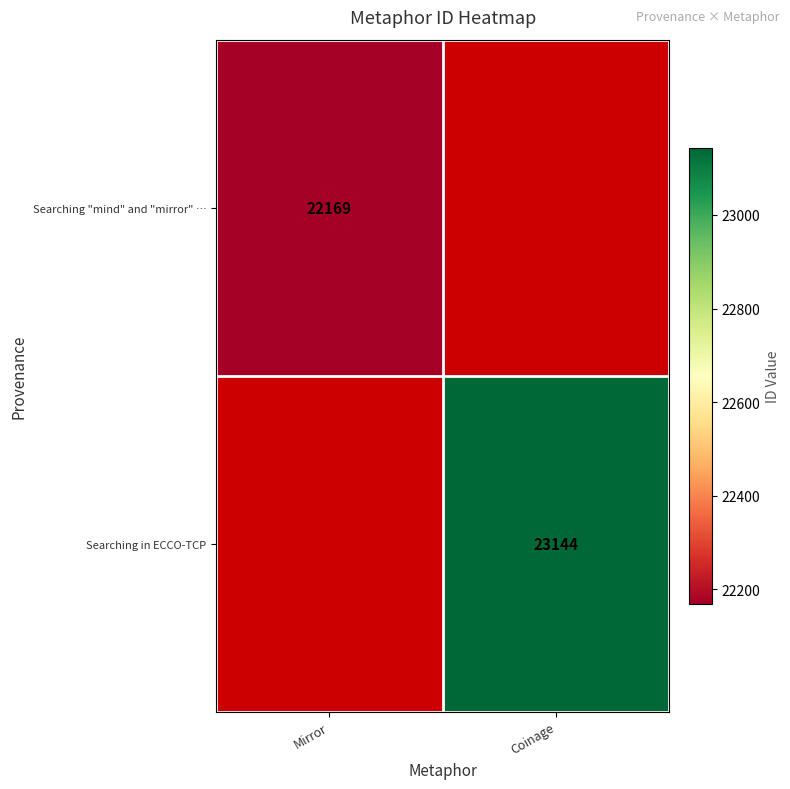

Is it true that Searching "mind" and "mirror" … equals 38225 at Mirror?

False